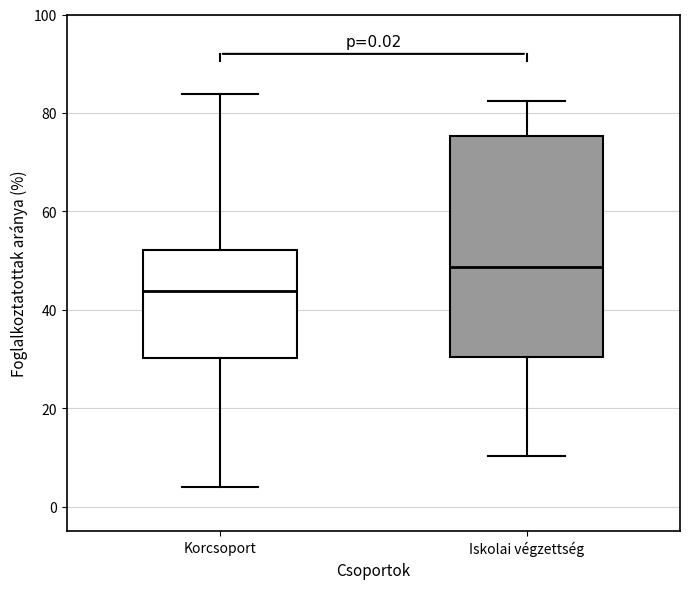

Comparing the boxes themselves (not the whiskers), which one is the tallest?

Iskolai végzettség